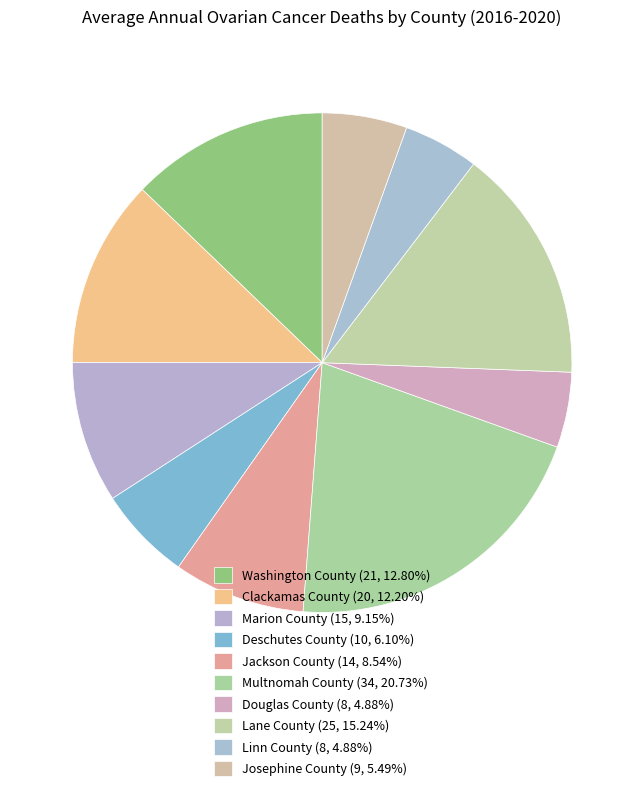

How many slices are in this pie chart?

10